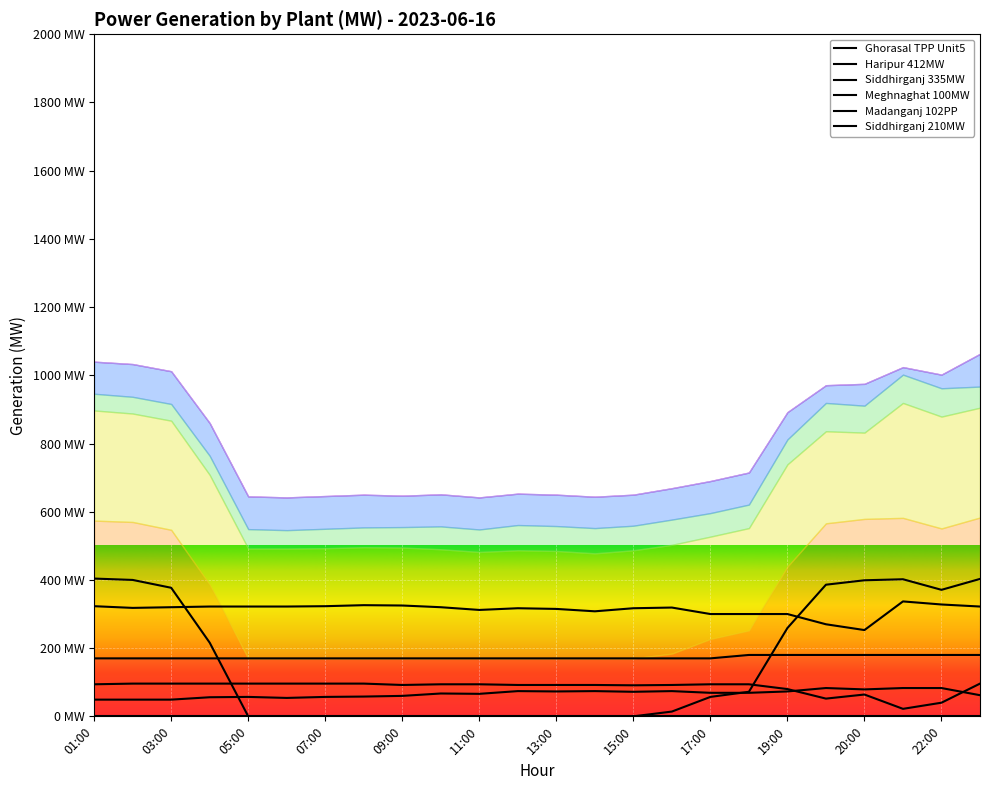

At which category does the chart reach its minimum across all series?

05:00